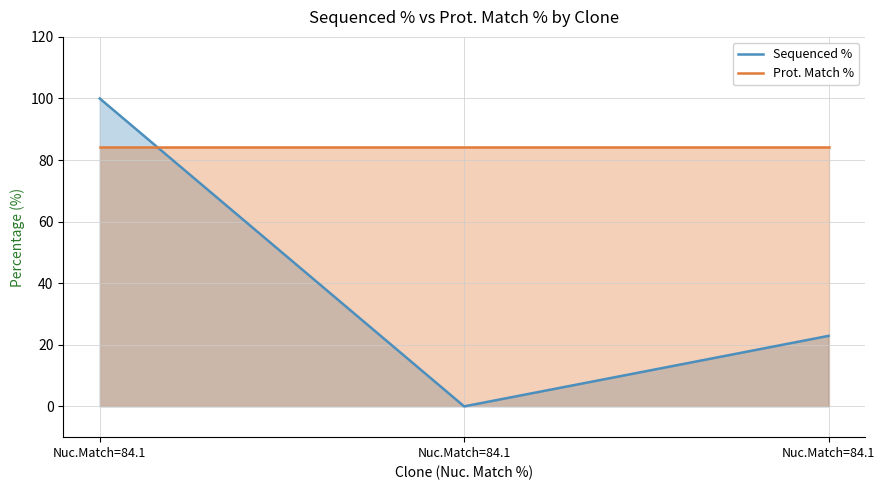

Reading left to right, what are all the values shown in this chart?

Sequenced %: Nuc.Match=84.1=100.0	Nuc.Match=84.1=0.0	Nuc.Match=84.1=22.9
Prot. Match %: Nuc.Match=84.1=84.1	Nuc.Match=84.1=84.1	Nuc.Match=84.1=84.1